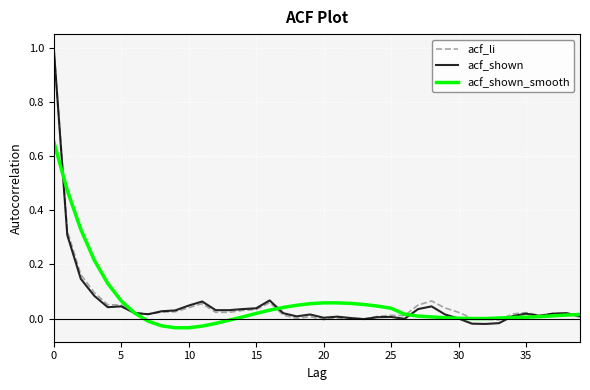

Which series has the largest range (max minus min)?

acf_shown